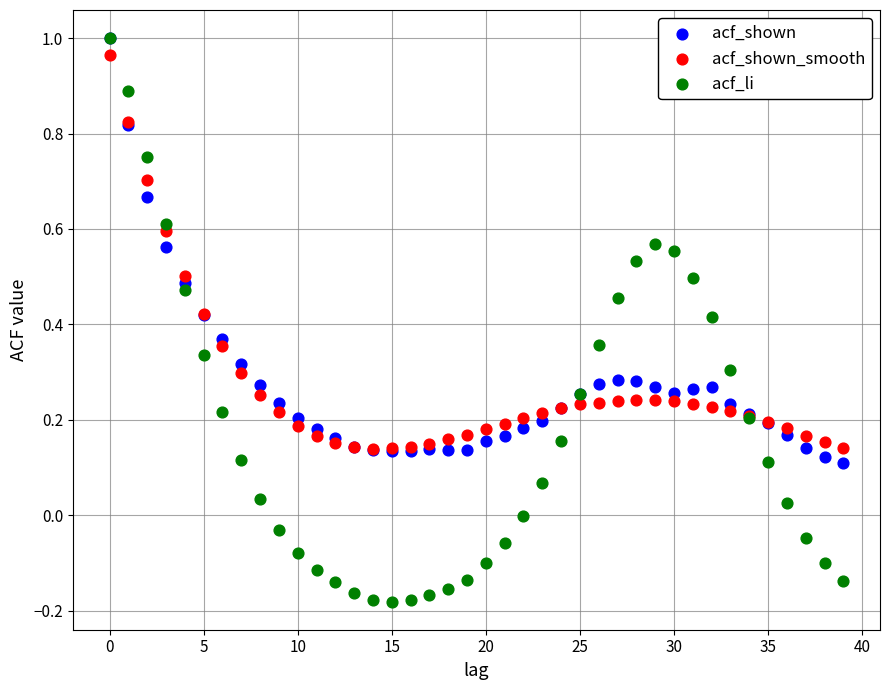

What are all the series names shown in the legend?

acf_shown, acf_shown_smooth, acf_li